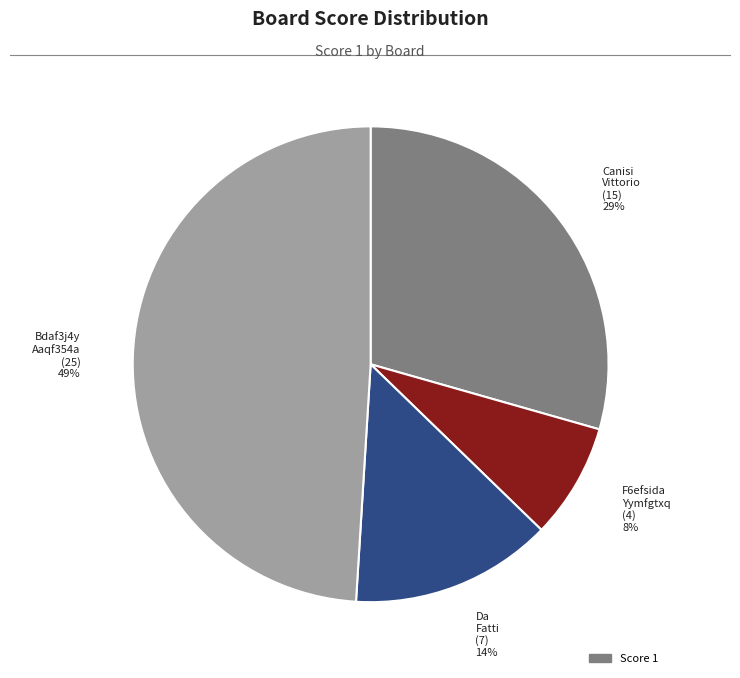

Rank the categories by value from highest to lowest.

Bdaf3j4y Aaqf354a (25) 49%, Canisi Vittorio (15) 29%, Da Fatti (7) 14%, F6efsida Yymfgtxq (4) 8%